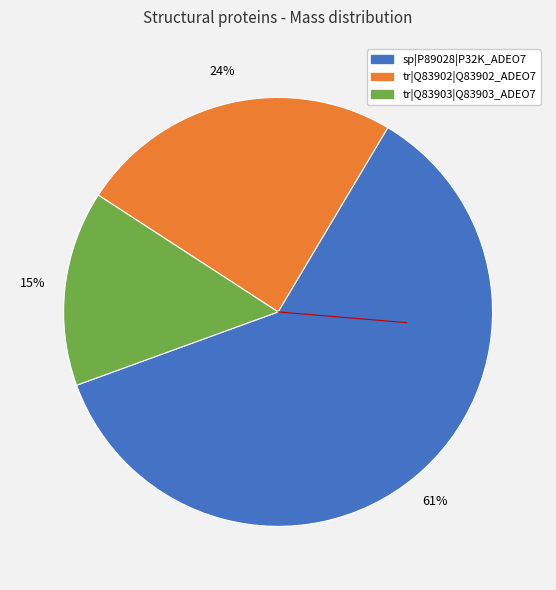

To the nearest percent, what portion does tr|Q83903|Q83903_ADEO7 represent?

15%